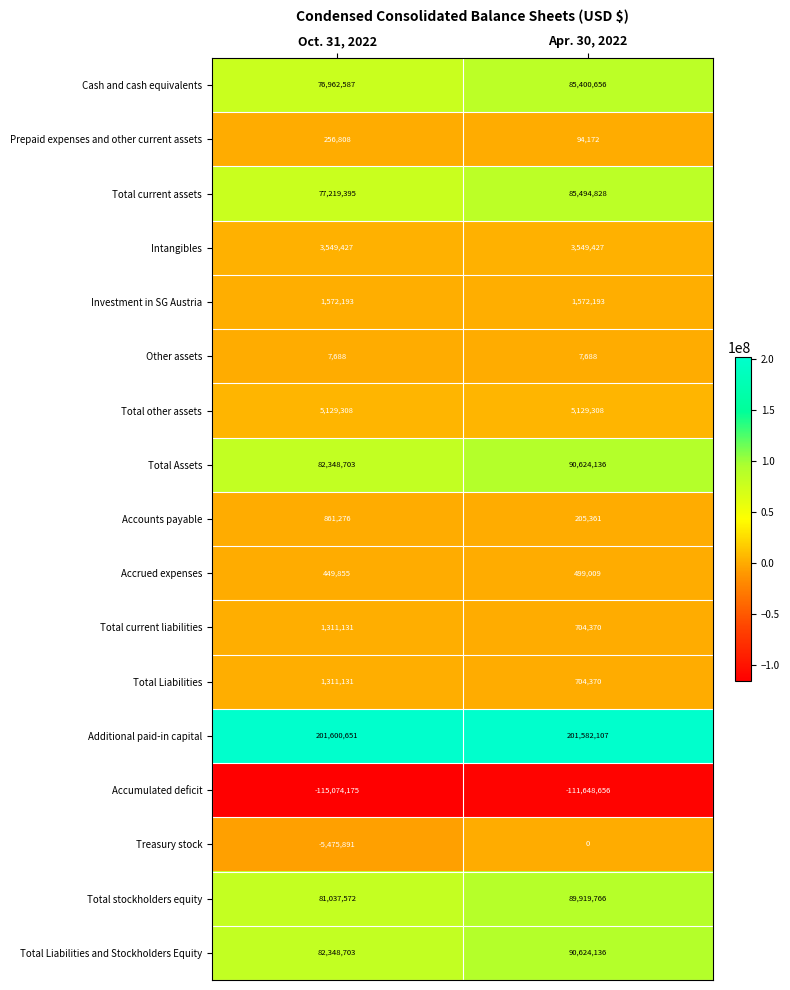

How many series are shown in this chart?

17